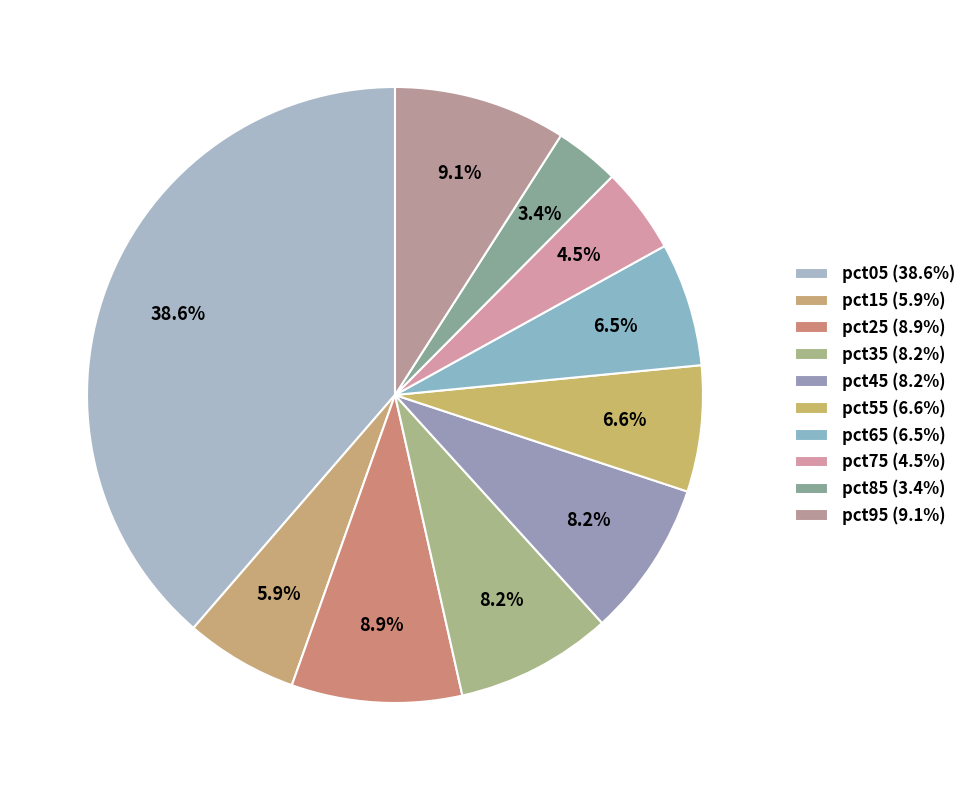

To the nearest percent, what is the difference between the pct25 and pct15 slice percentages?

3%